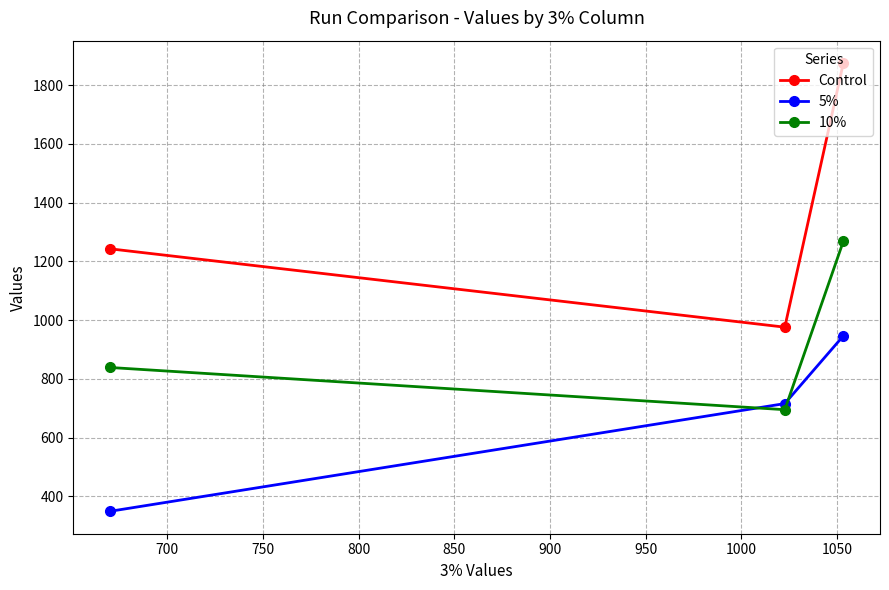

Which series has the largest total across all categories?

Control